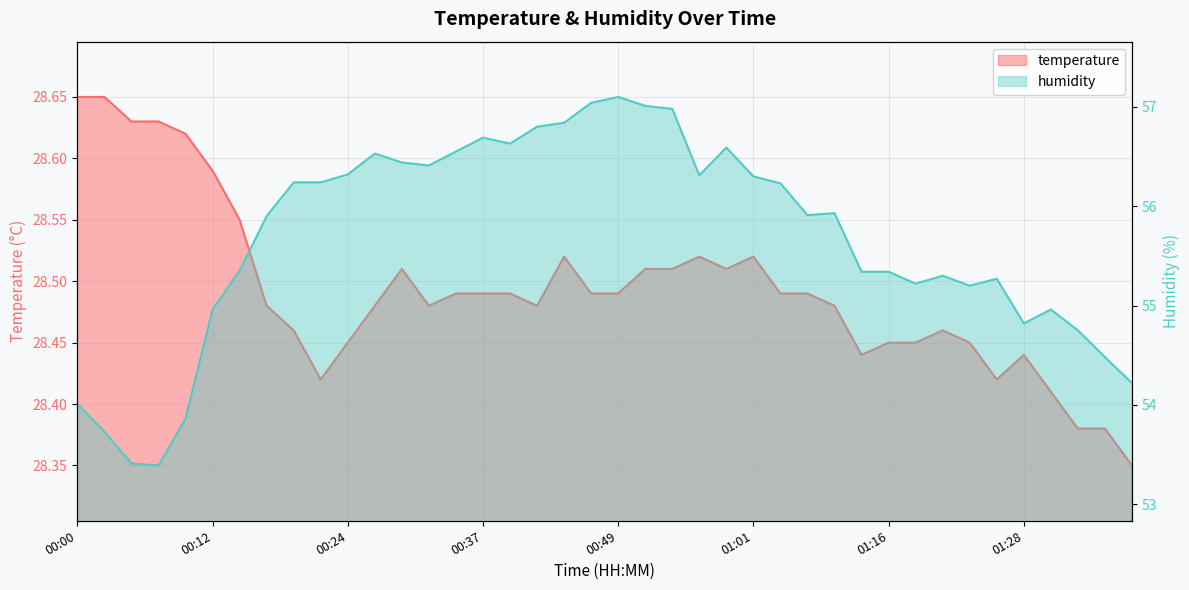

True or false: humidity and temperature intersect in this chart.

False